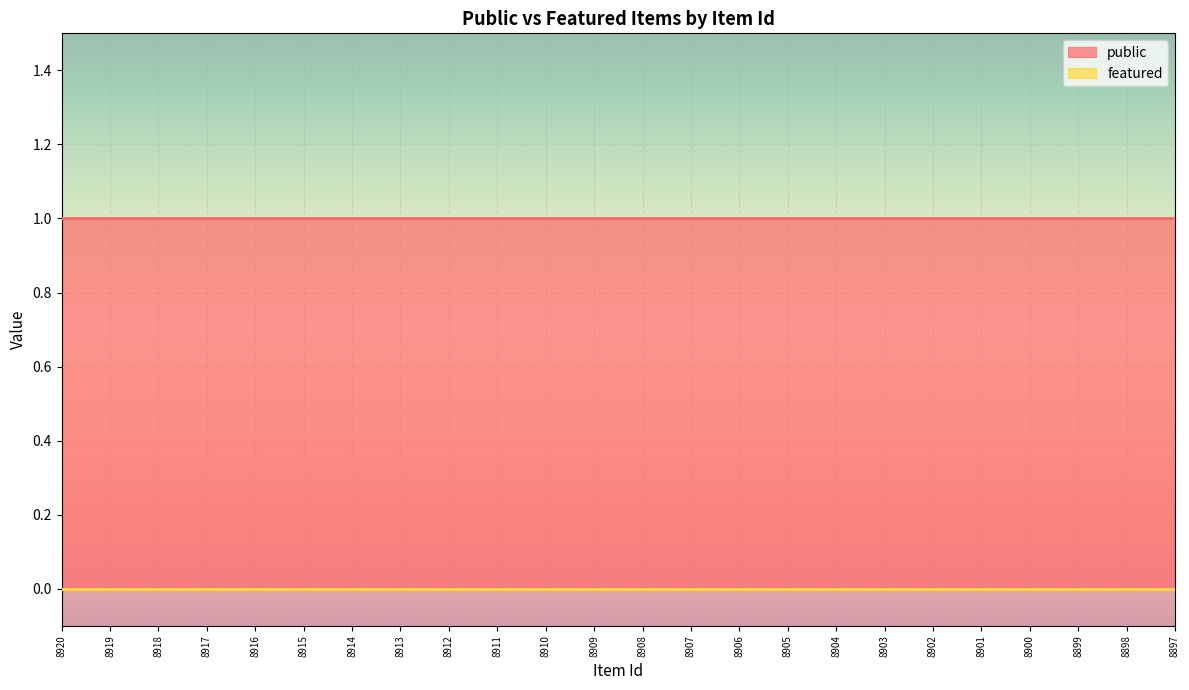

True or false: featured has a value of 0 at 8920.

True